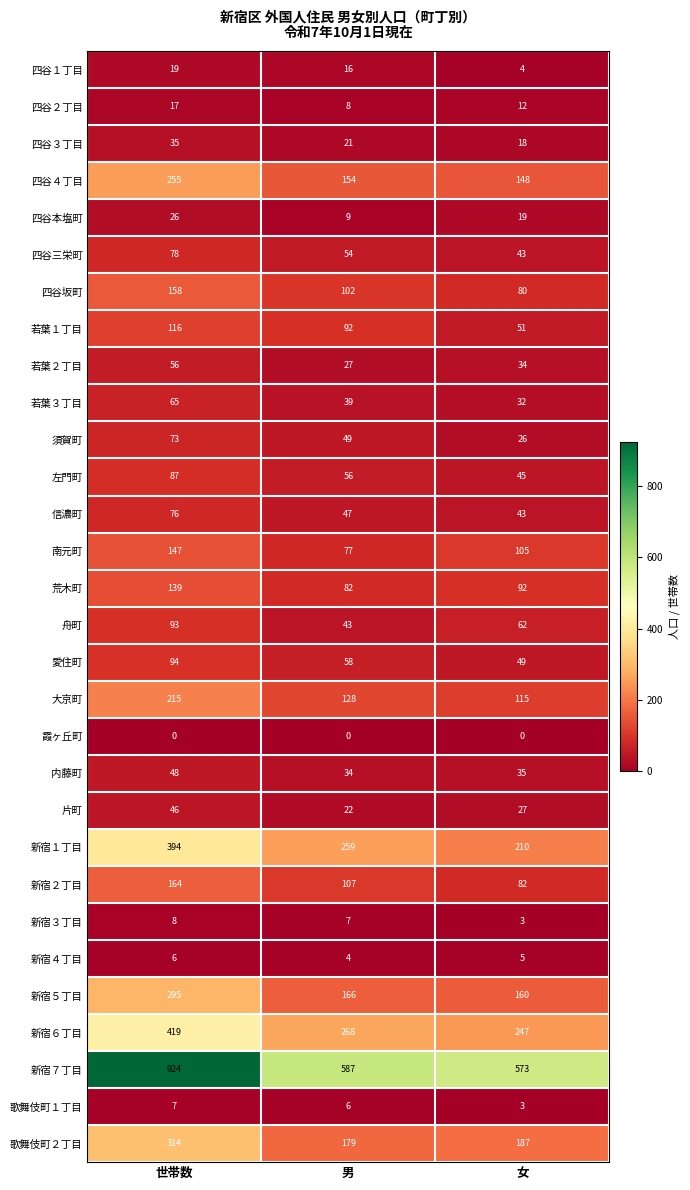

List the series in order of their peak value, highest first.

新宿７丁目, 新宿６丁目, 新宿１丁目, 歌舞伎町２丁目, 新宿５丁目, 四谷４丁目, 大京町, 新宿２丁目, 四谷坂町, 南元町, 荒木町, 若葉１丁目, 愛住町, 舟町, 左門町, 四谷三栄町, 信濃町, 須賀町, 若葉３丁目, 若葉２丁目, 内藤町, 片町, 四谷３丁目, 四谷本塩町, 四谷１丁目, 四谷２丁目, 新宿３丁目, 歌舞伎町１丁目, 新宿４丁目, 霞ヶ丘町